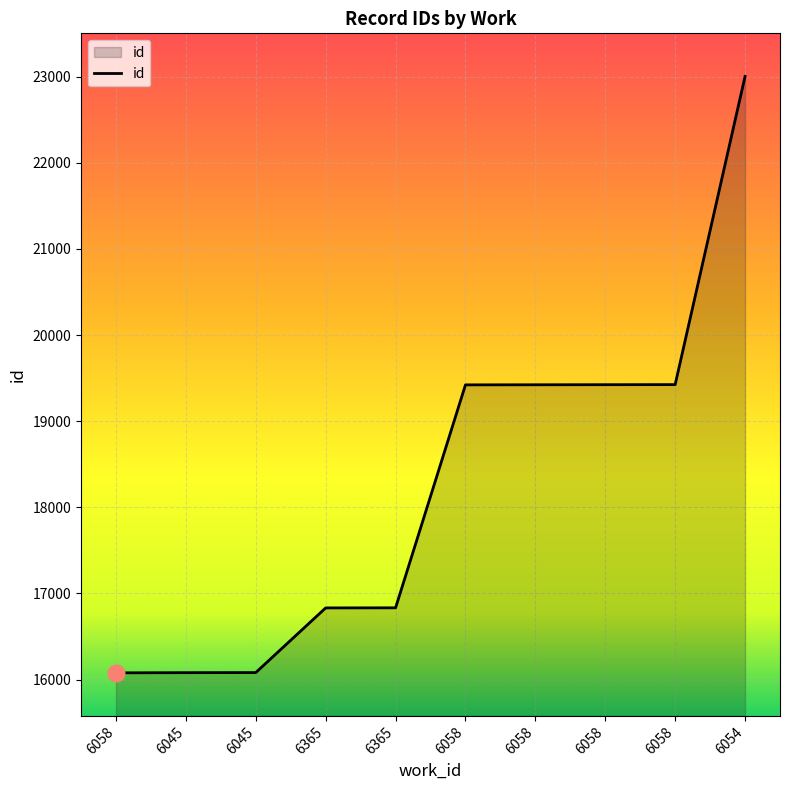

What is the label of the 10th point from the left?

6054